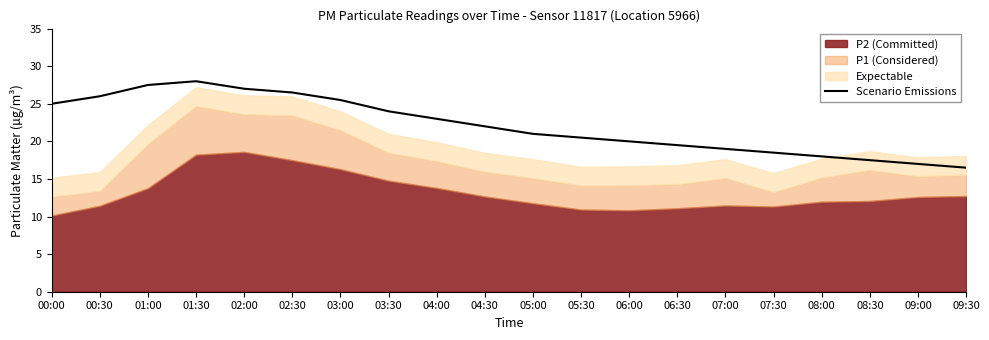

What is the ratio of the value at 06:00 to the value at 01:00?

0.7